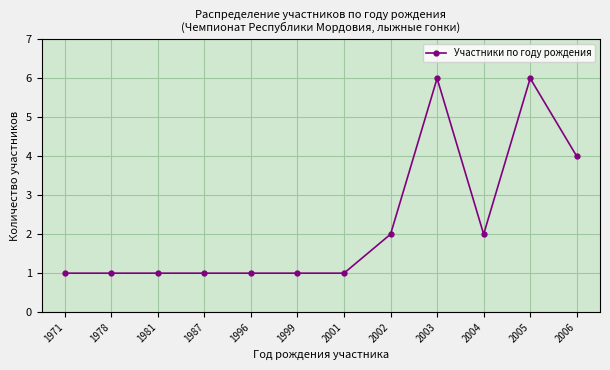

Is it true that the value at 1987 is 0?

False